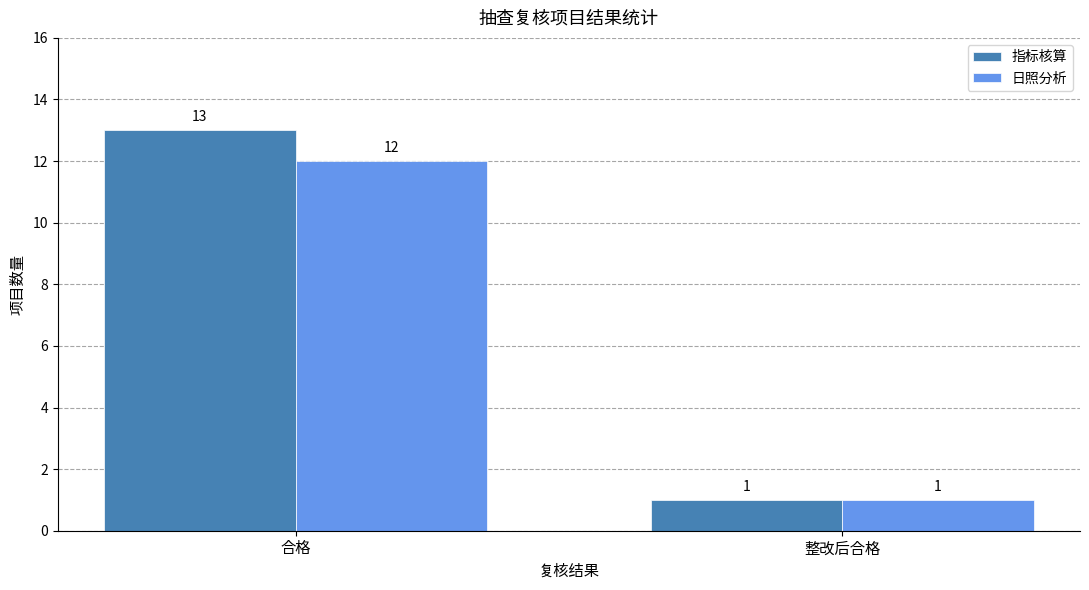

What is the total value across all series at 整改后合格?

2